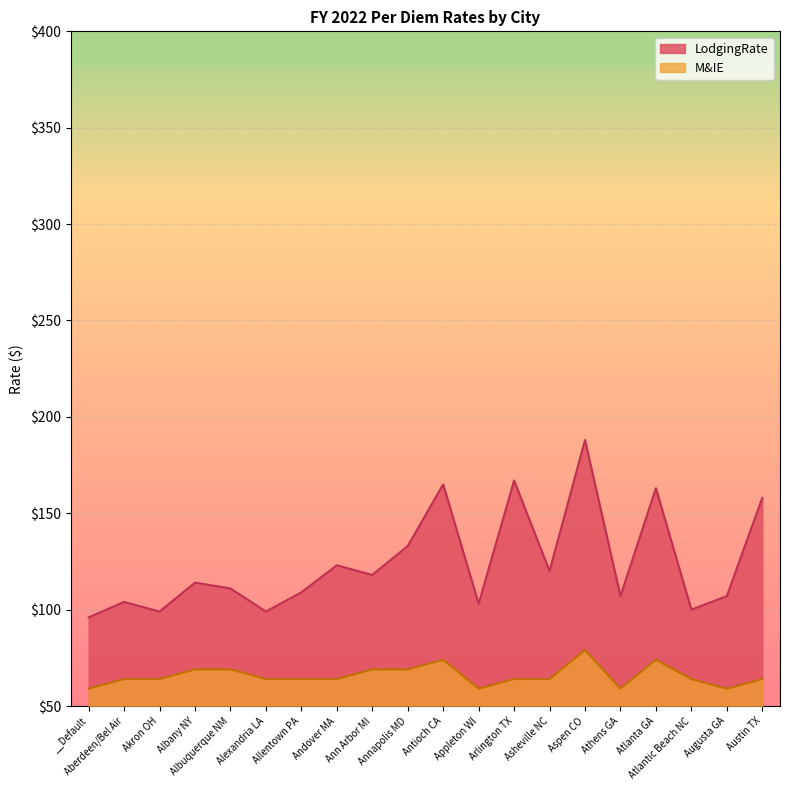

What is the label of the 2nd point from the right?

Augusta GA